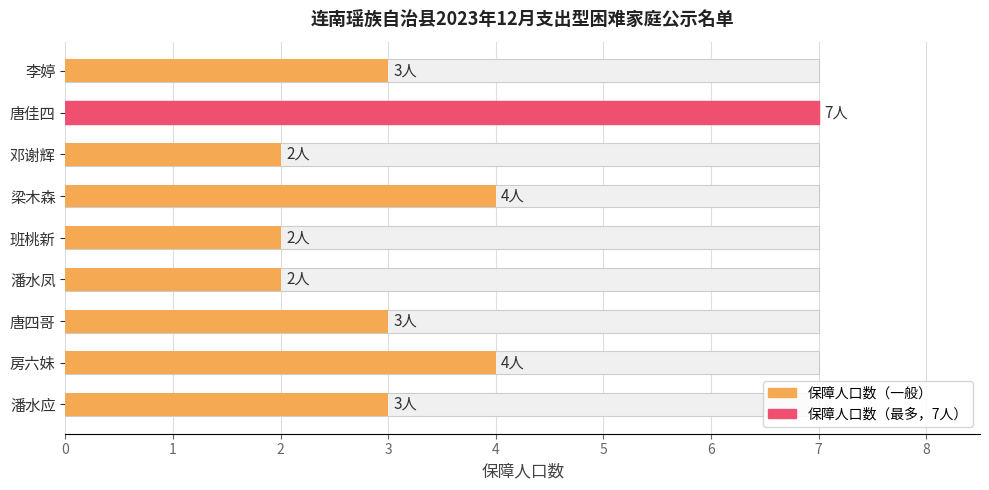

What is the value of the 6th bar from the left?

4